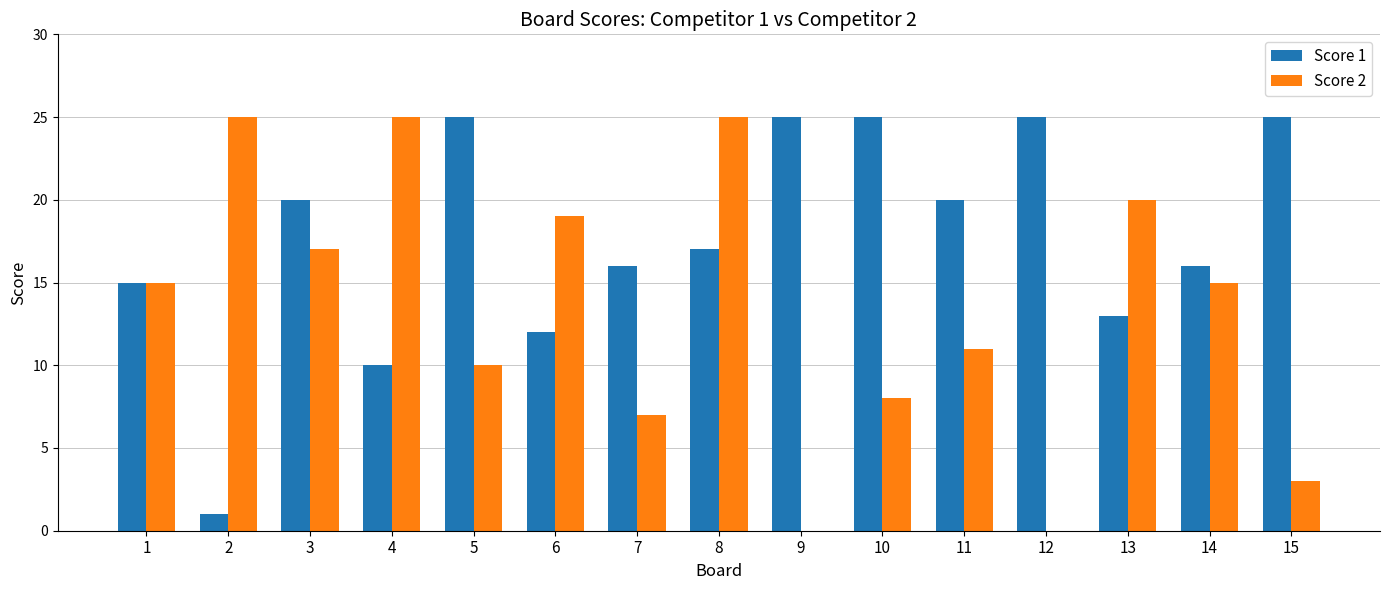

What is the average value of the Score 2 series?

13